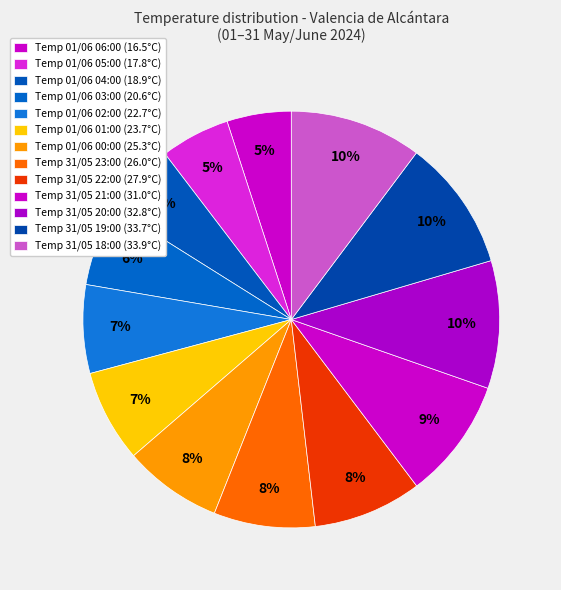

To the nearest percent, what is the difference between the largest and smallest slice percentages?

5%